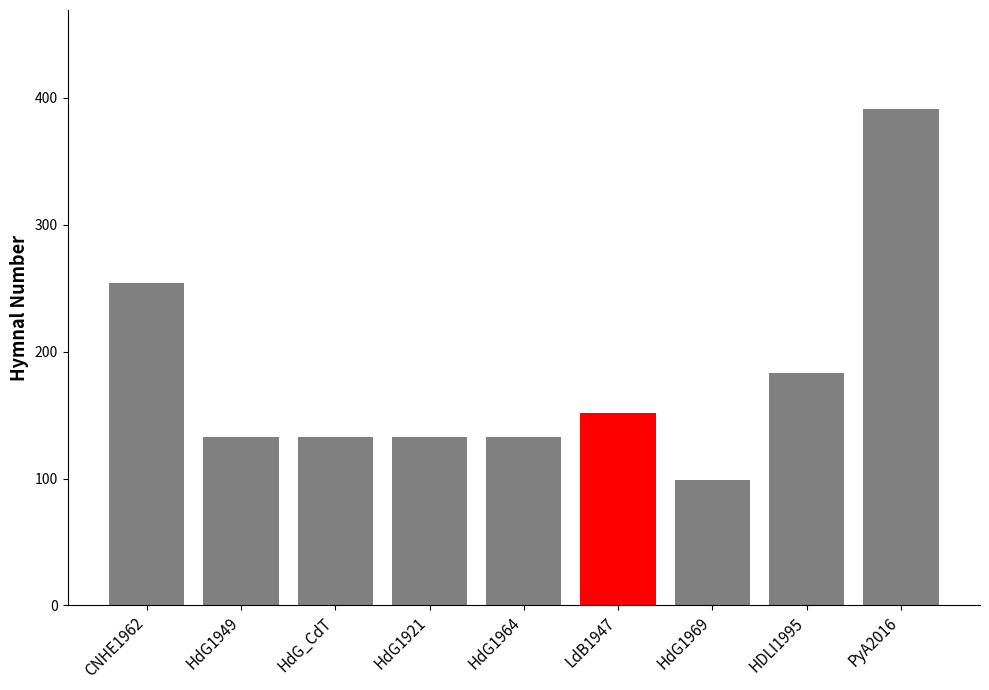

Approximately how many times larger is the value at HDLI1995 compared to PyA2016?

0.5